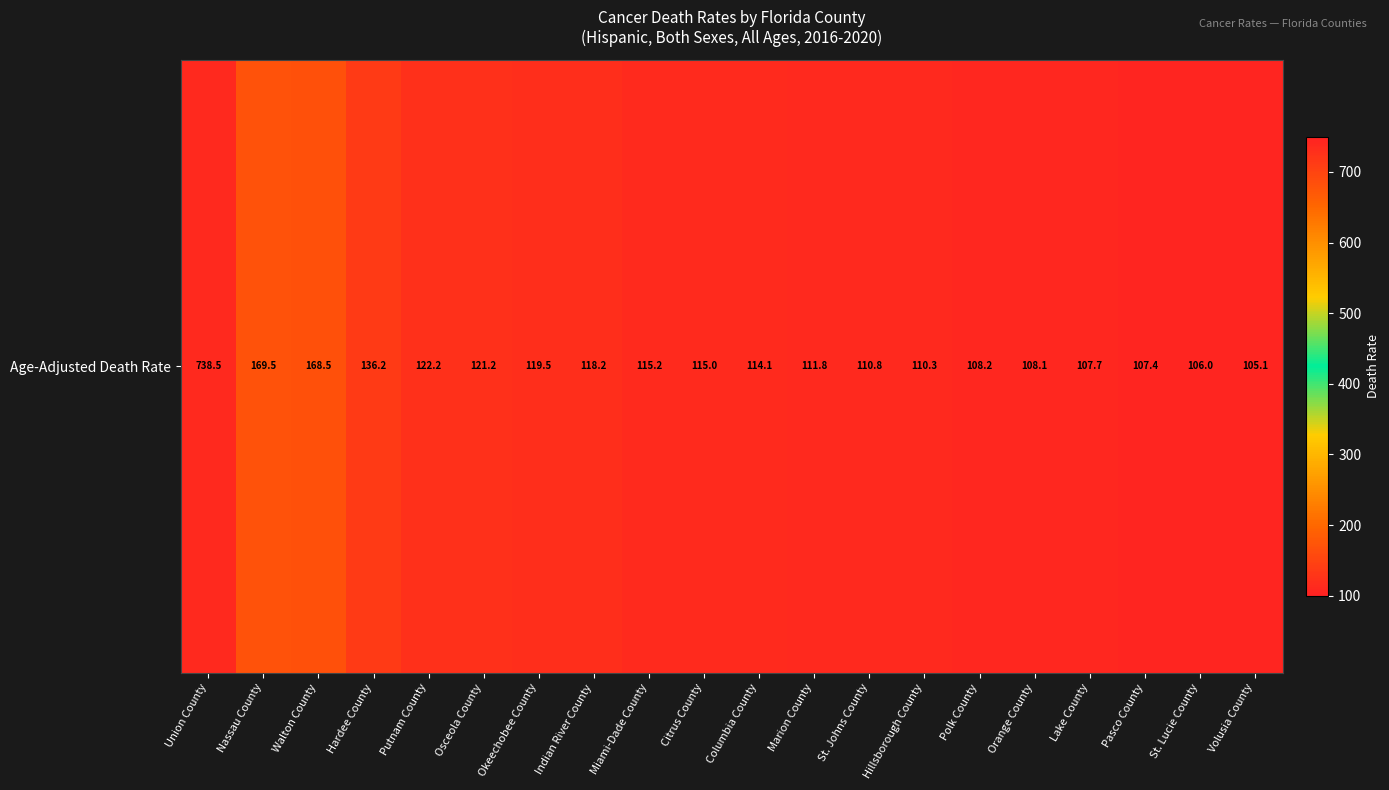

Which has a higher value, Putnam County or St. Johns County?

Putnam County